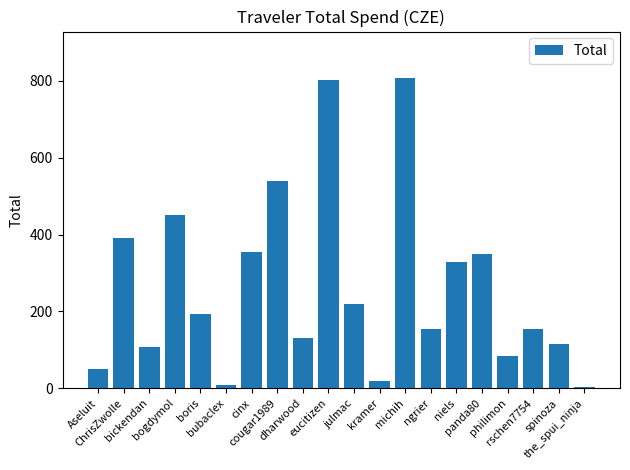

Which has a higher value, kramer or bogdymol?

bogdymol